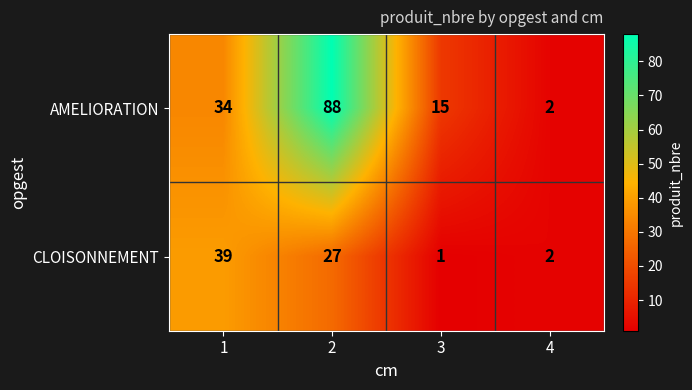

At which category does the chart reach its minimum across all series?

3